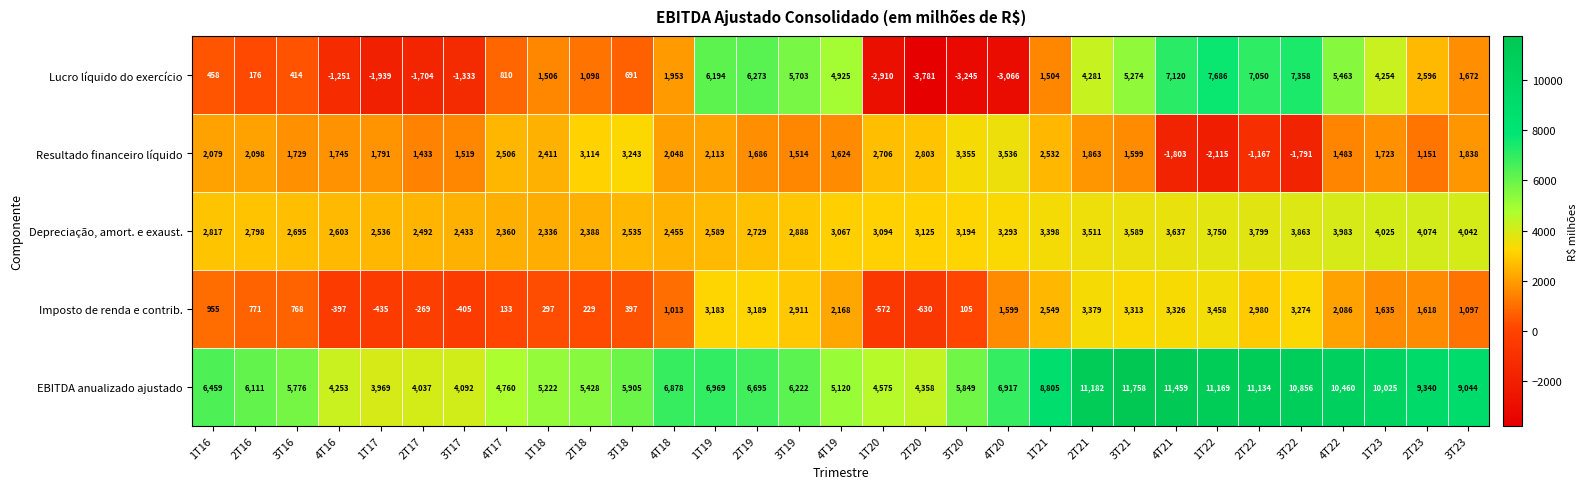

Which series changed the most between 1T17 and 4T19?

Lucro líquido do exercício